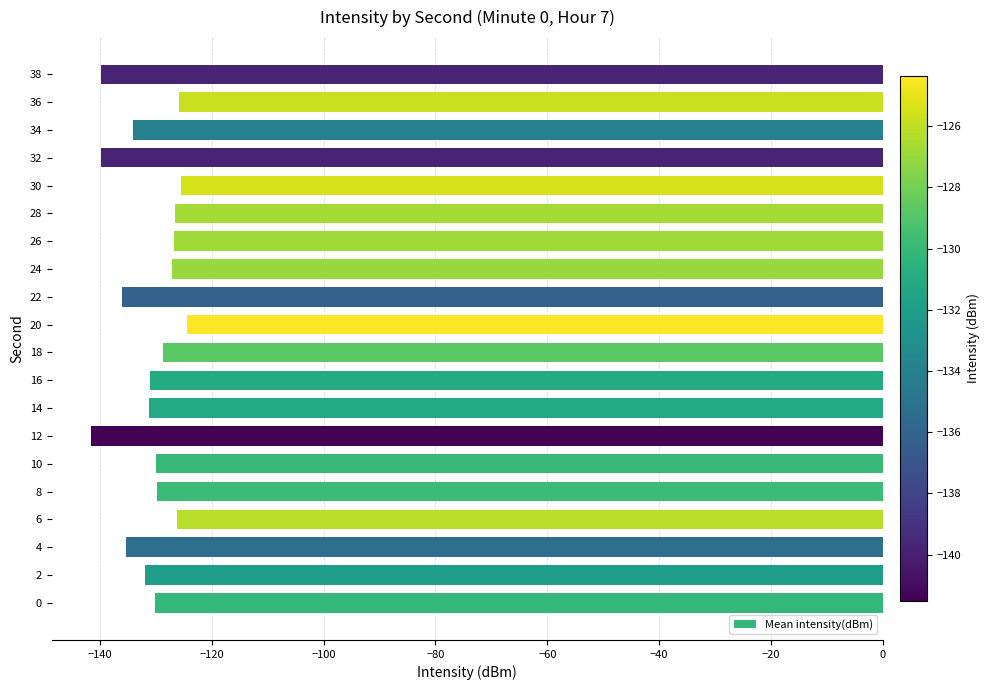

Does the chart contain stacked bars?

No